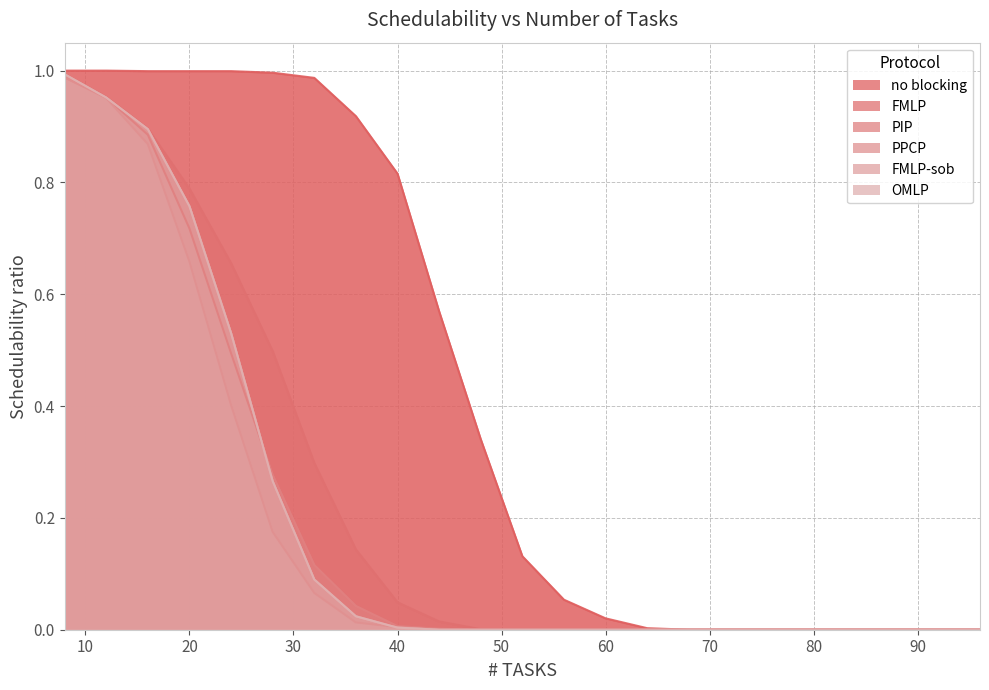

Rank the series at 40 from lowest to highest value.

FMLP-sob, OMLP, PPCP, PIP, FMLP, no blocking